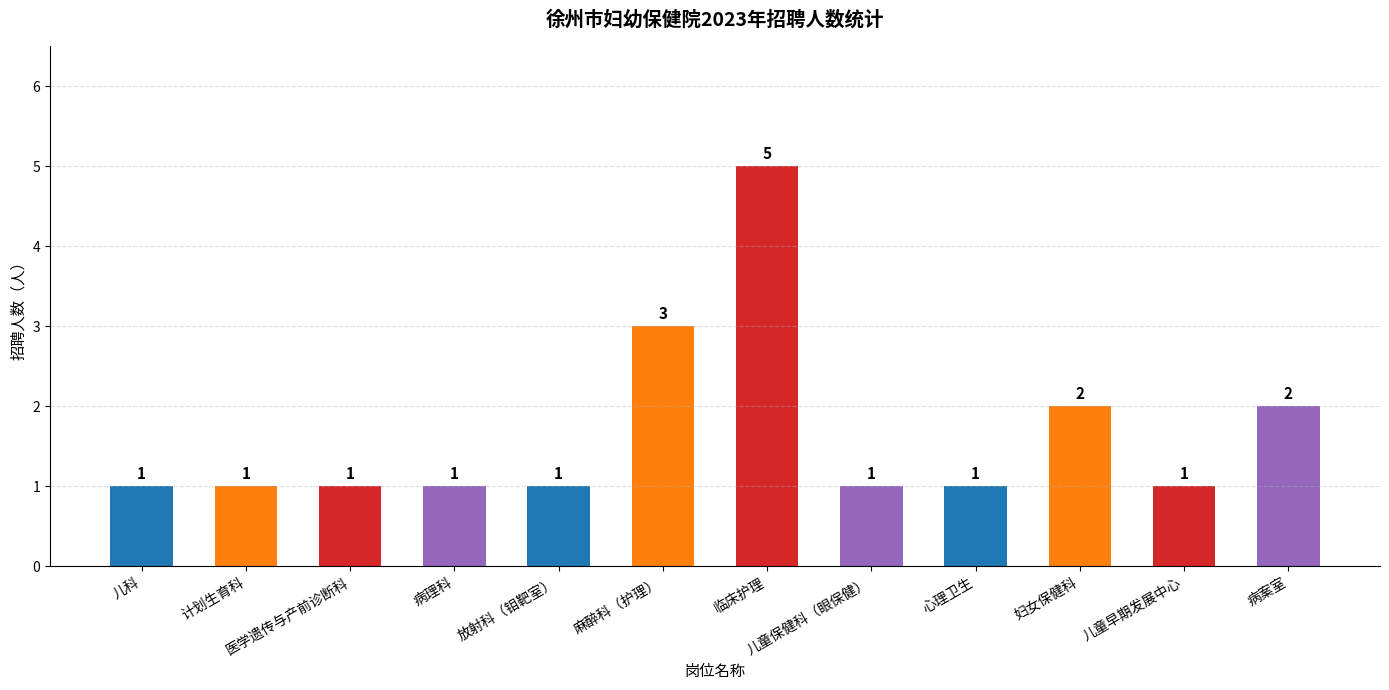

The chart shows a value of 0 at 病理科. True or false?

False